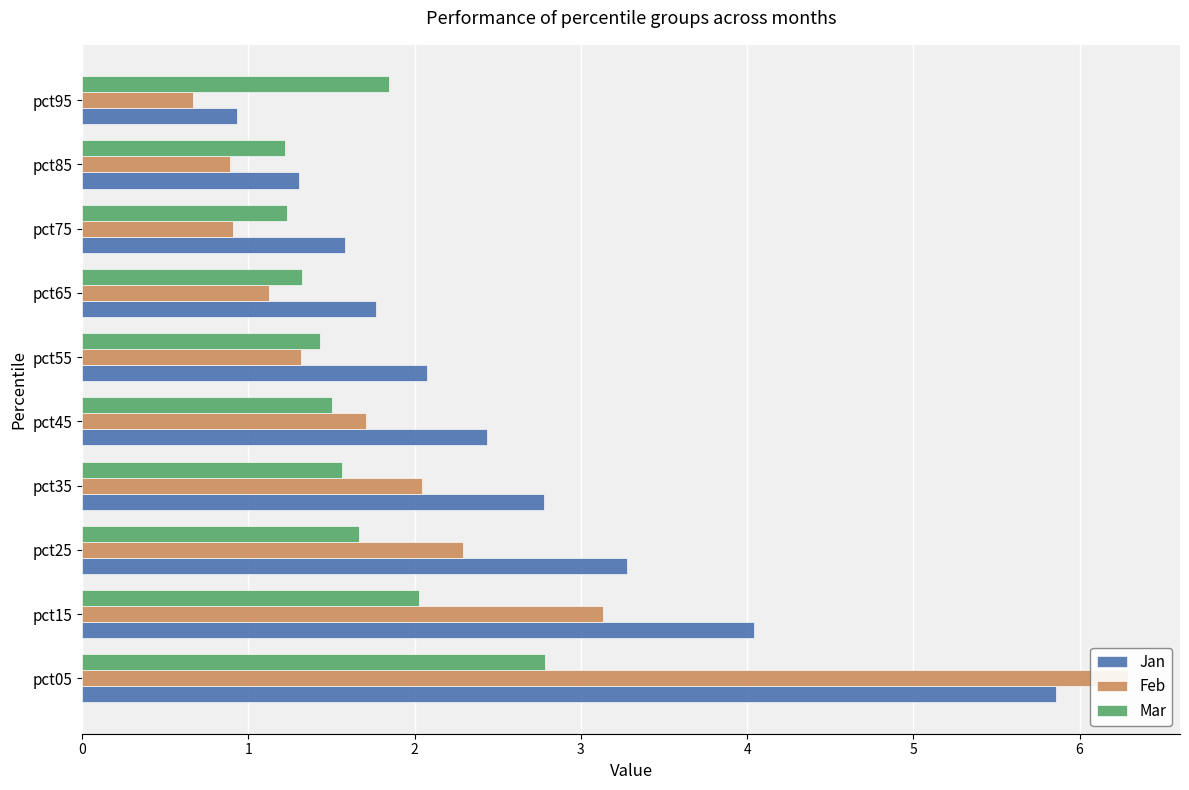

What are all the series names shown in the legend?

Jan, Feb, Mar